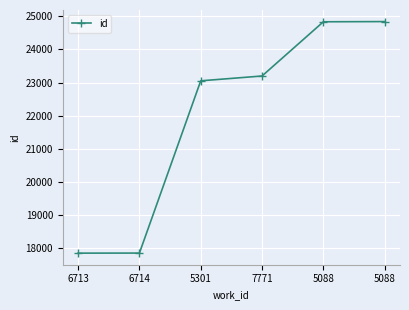

What is the average value?

21940